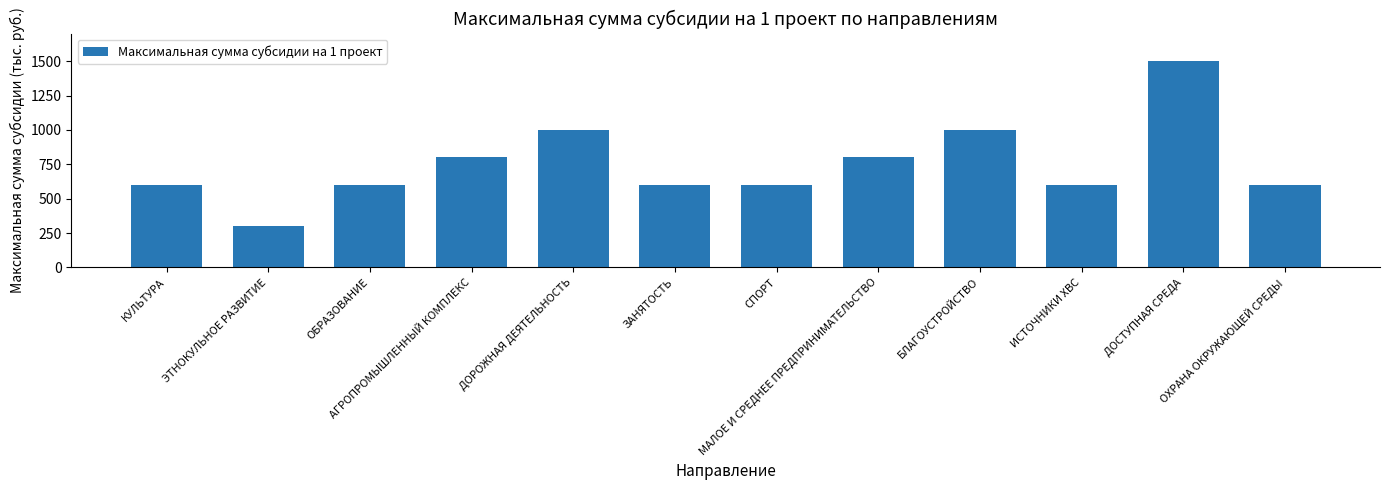

How many values are between 600 and 1000?

10